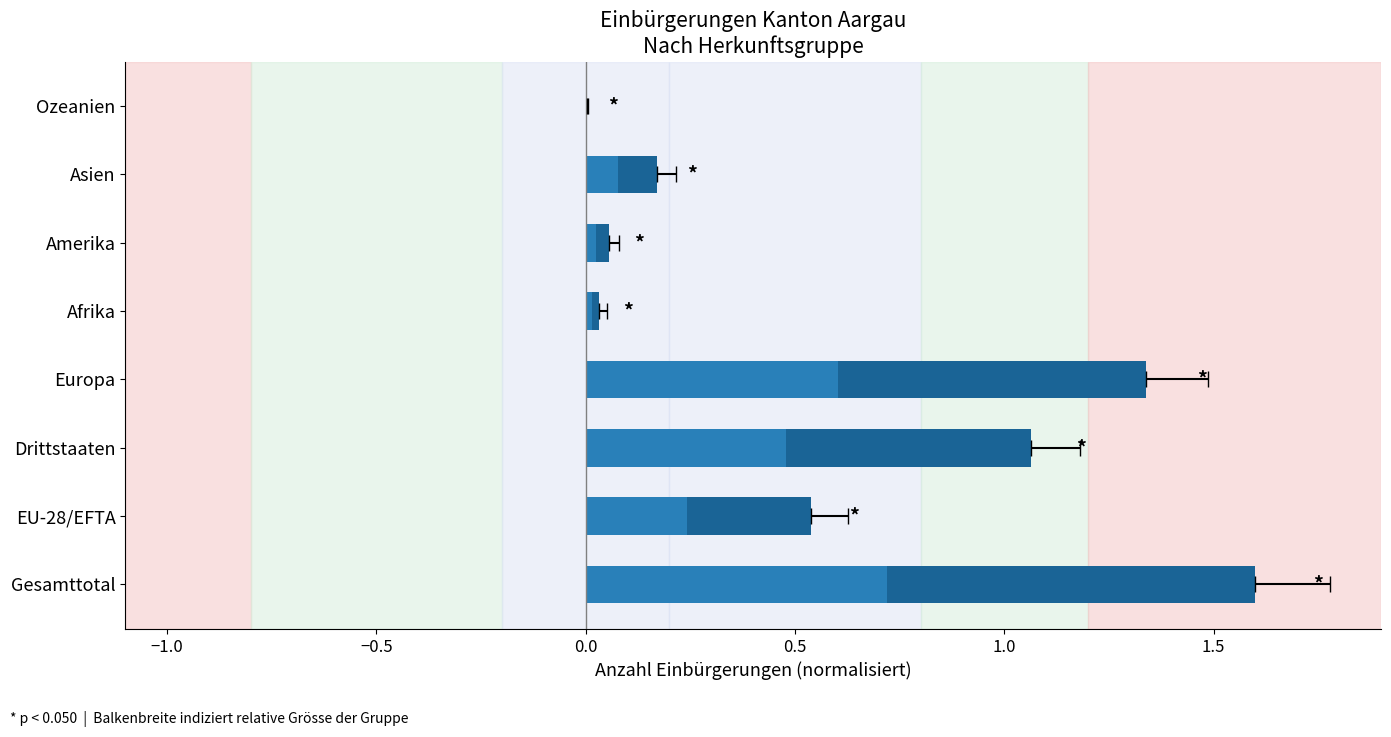

Are the bars grouped side by side (vs. stacked)?

No